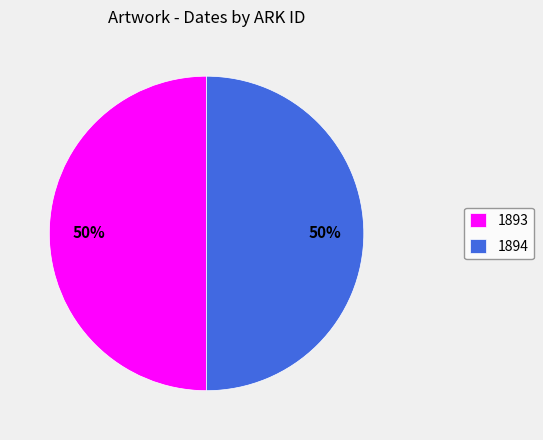

Count the number of slices in the pie.

2